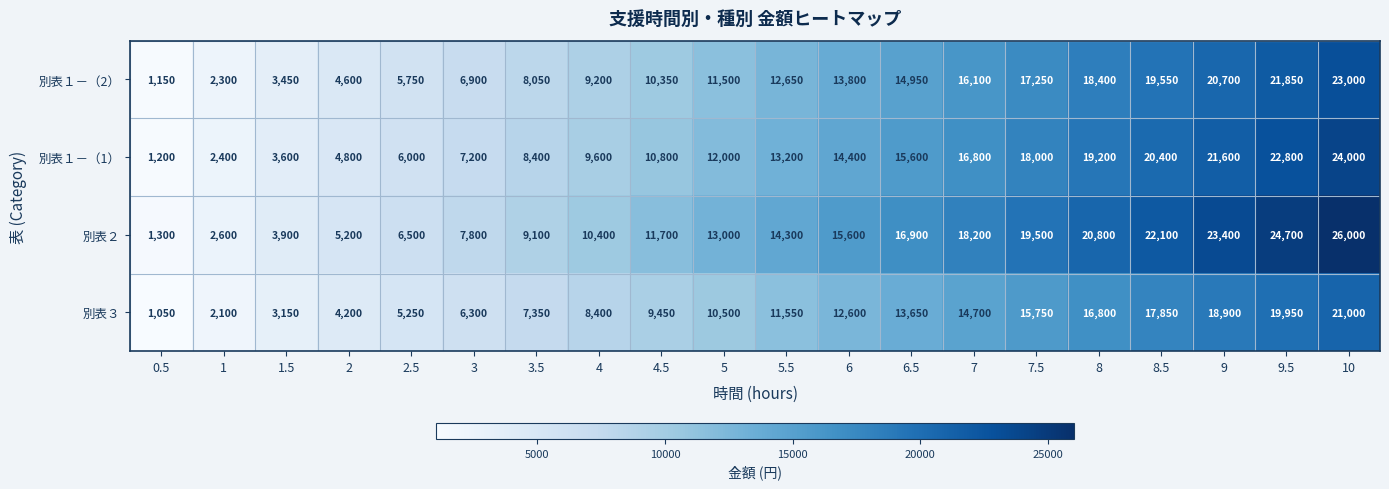

What is the average value of the 別表２ series?

13650